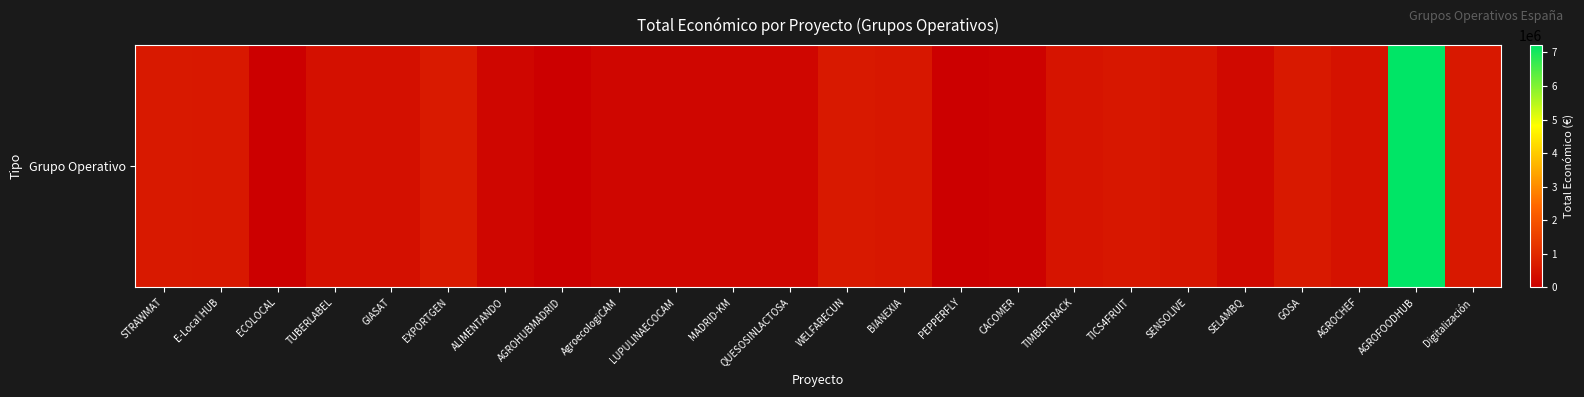

List the labels in order of value, smallest first.

AGROHUBMADRID, PEPPERFLY, ECOLOCAL, CACOMER, LUPULINAECOCAM, QUESOSINLACTOSA, ALIMENTANDO, AgroecologiCAM, MADRID-KM, SELAMBQ, TUBERLABEL, GIASAT, AGROCHEF, TIMBERTRACK, SENSOLIVE, TICS4FRUIT, BIANEXIA, E-Local HUB, Digitalización, STRAWMAT, GOSA, WELFARECUN, EXPORTGEN, AGROFOODHUB